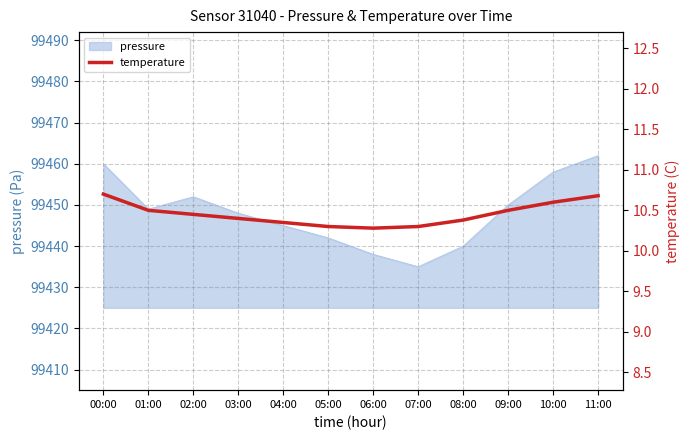

True or false: pressure has a value of 99440 at 08:00.

True